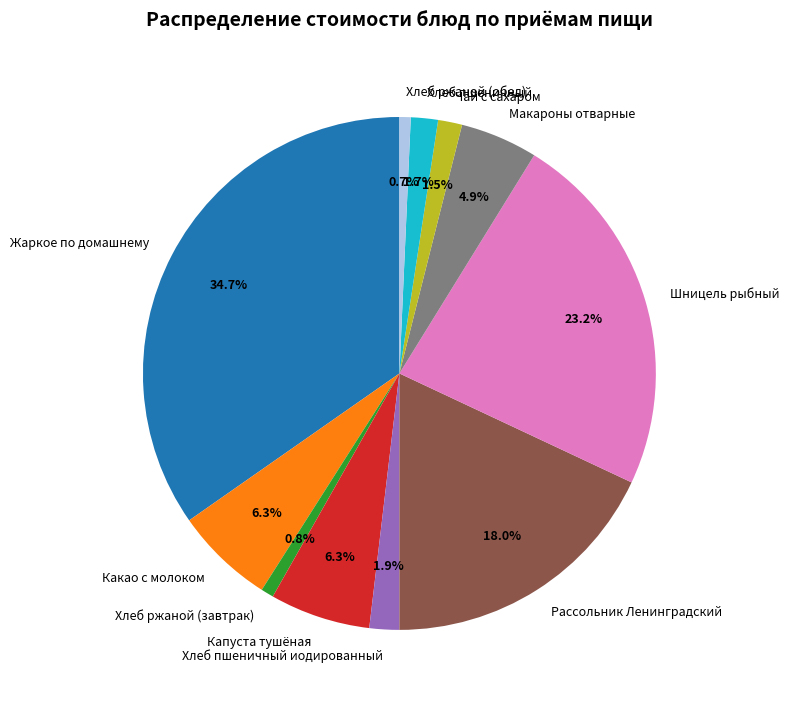

Which category has the biggest portion of the pie?

Жаркое по домашнему